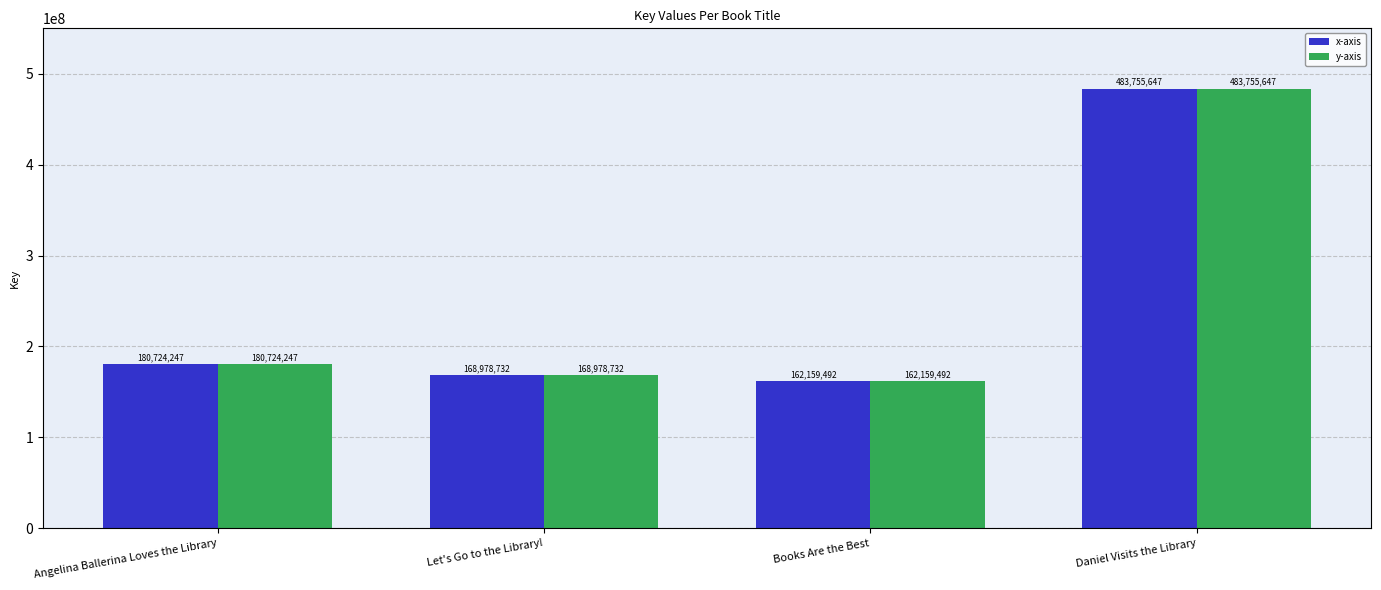

How many groups of bars are there?

4